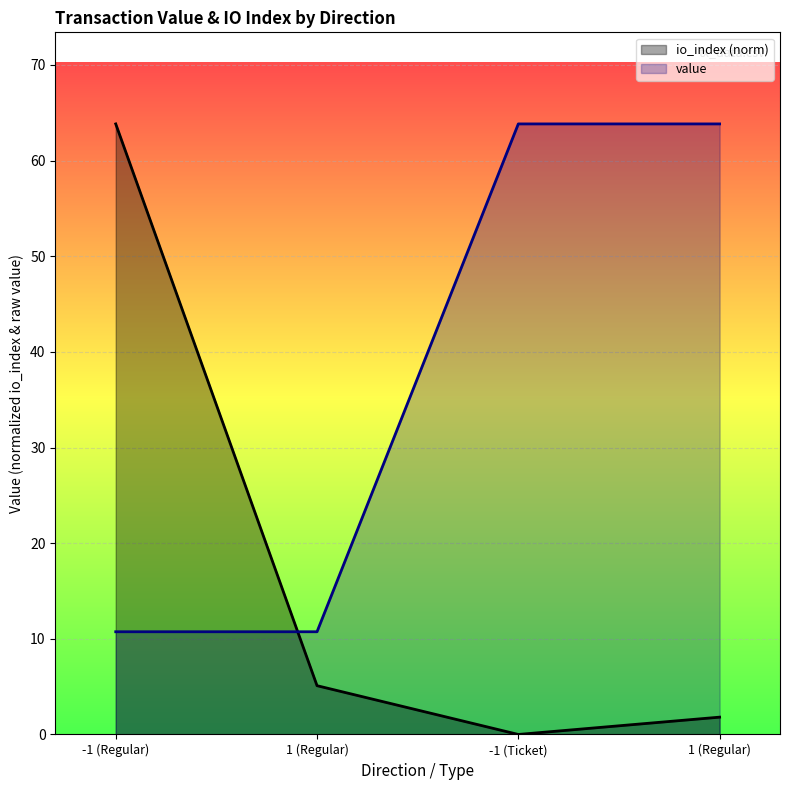

What is the average value of the io_index series?

17.7